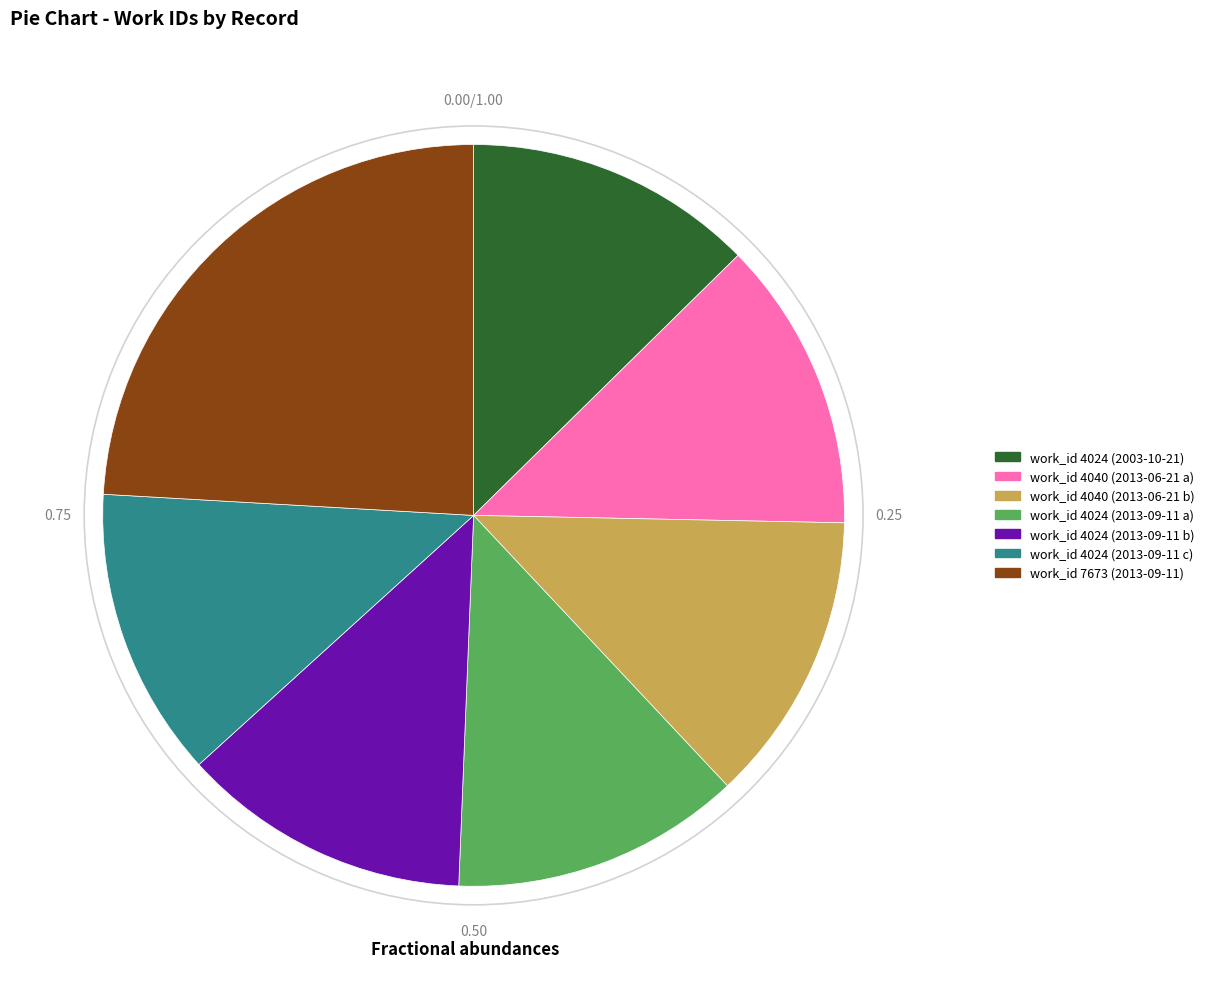

Combined, do work_id 4024 (2013-09-11 c) and work_id 4040 (2013-06-21 b) account for over 50%?

No